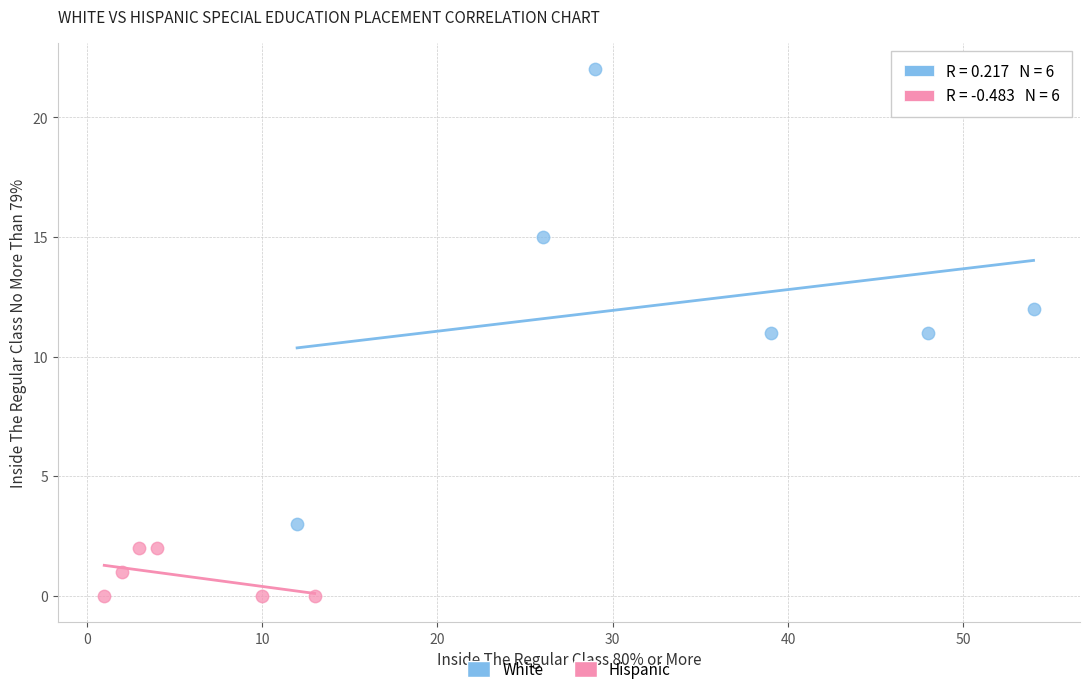

Which series reaches the maximum Y coordinate?

White